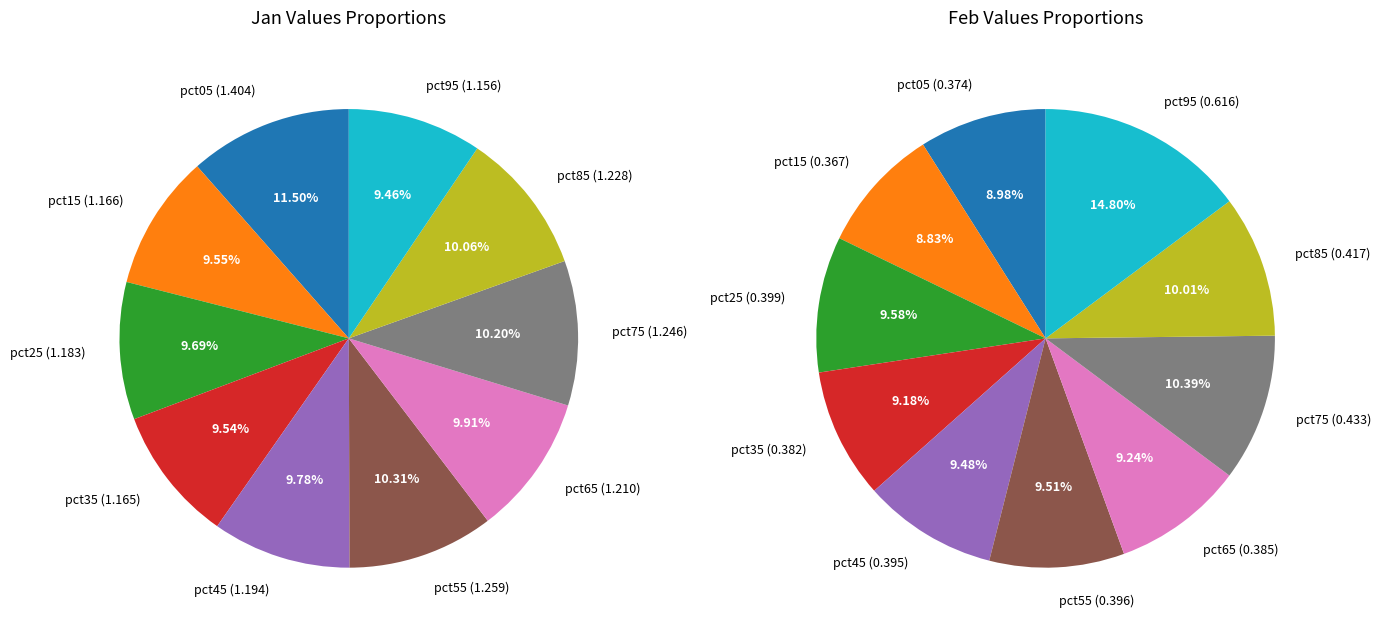

Between 8 and 6, which is larger?

8